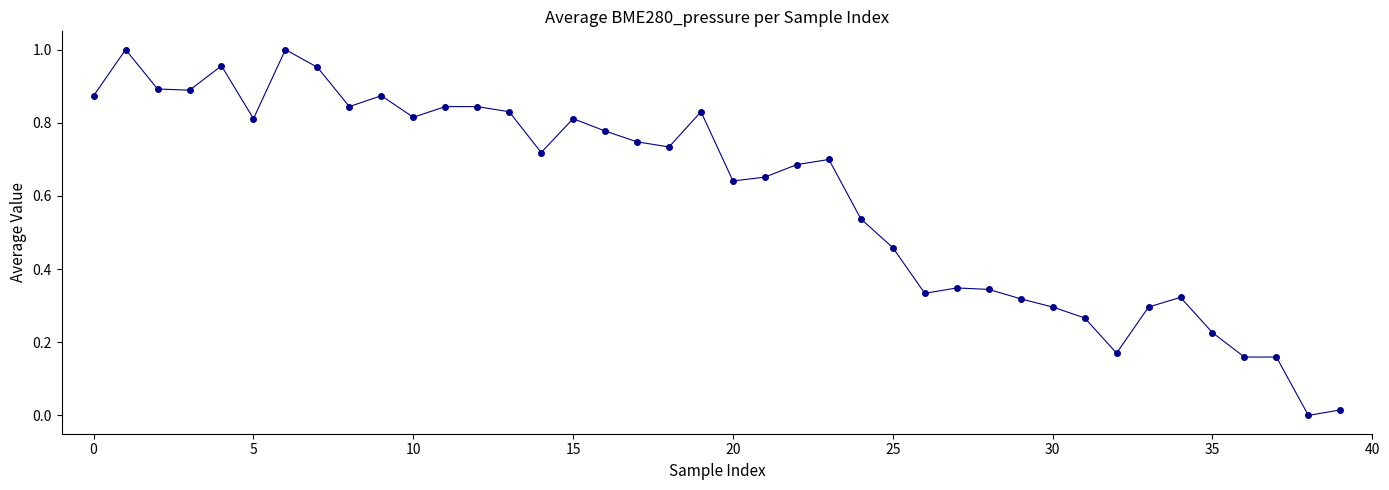

What is the sum of all values?

24.0